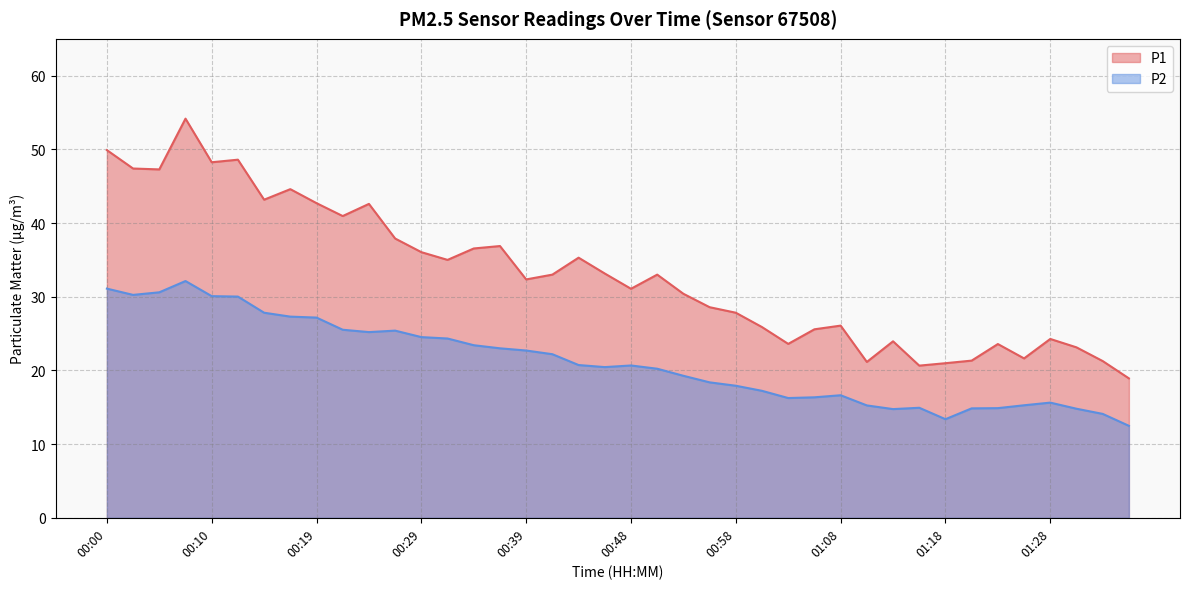

True or false: P1 and P2 cross at least once.

False